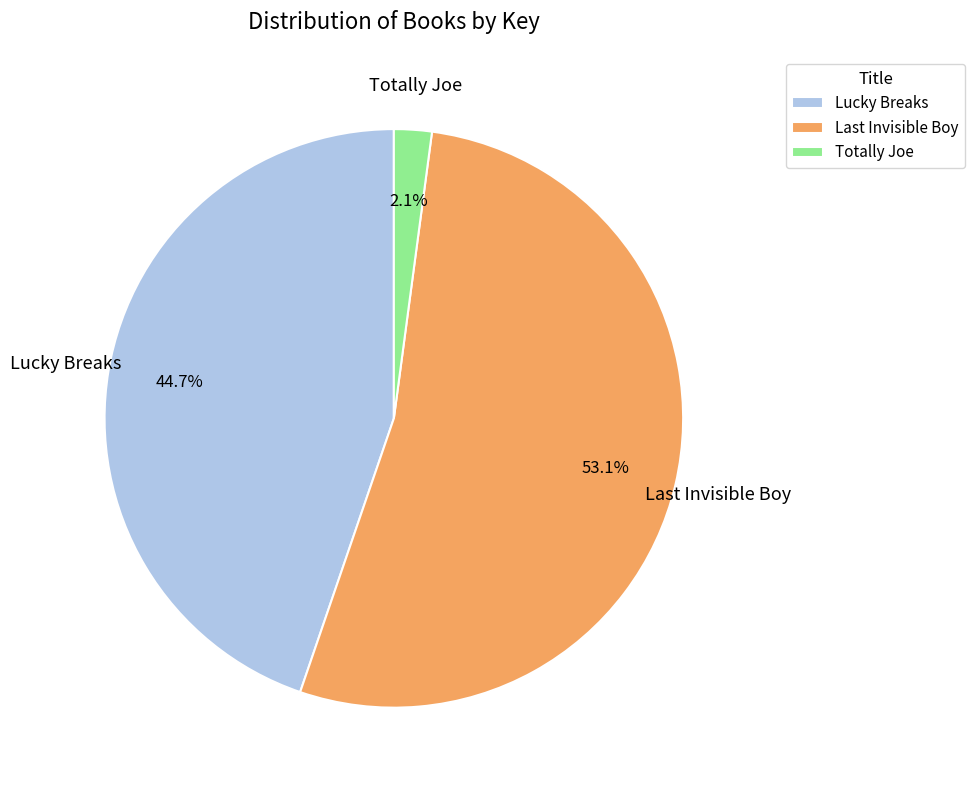

To the nearest percent, what portion does Lucky Breaks represent?

45%